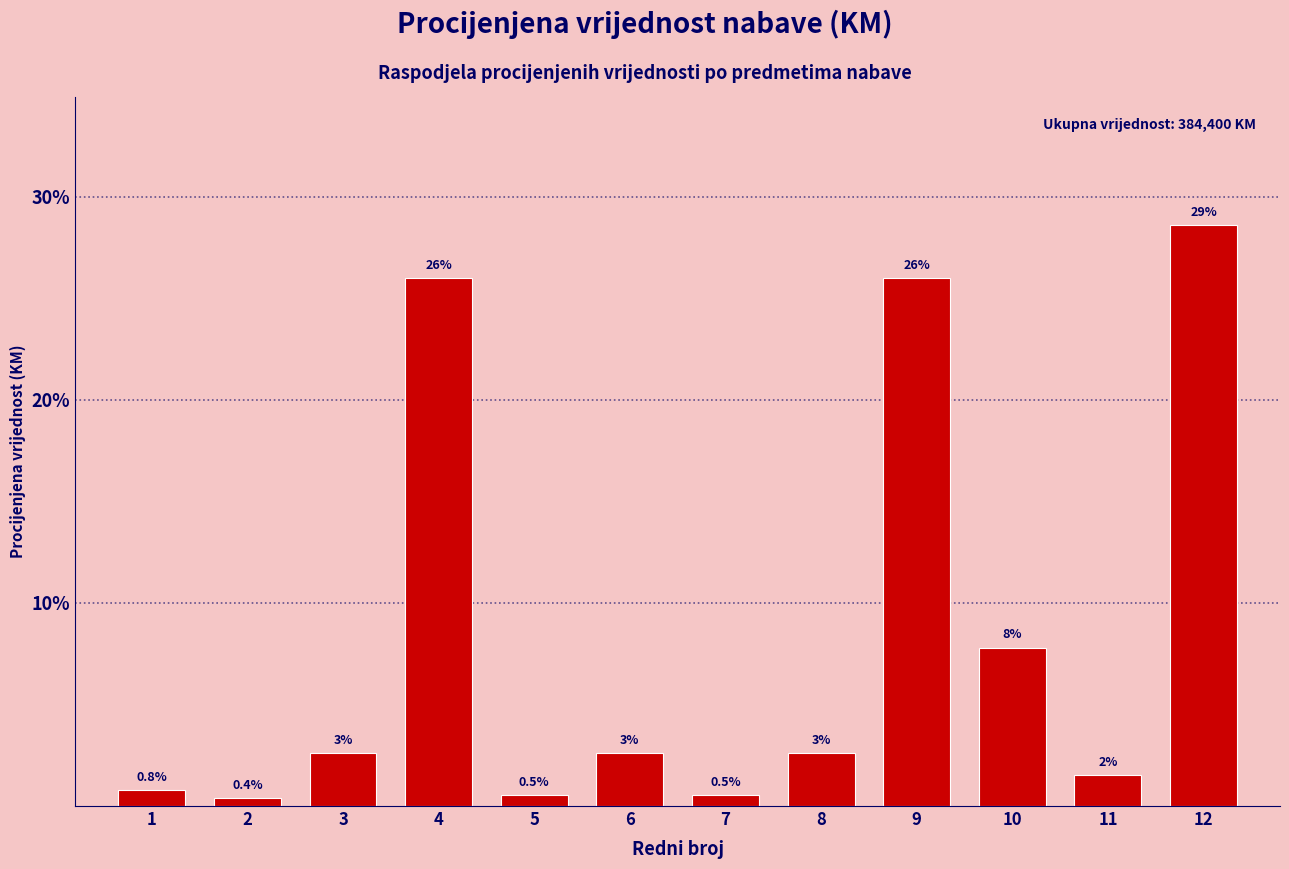

Which has a higher value, 1 or 12?

12